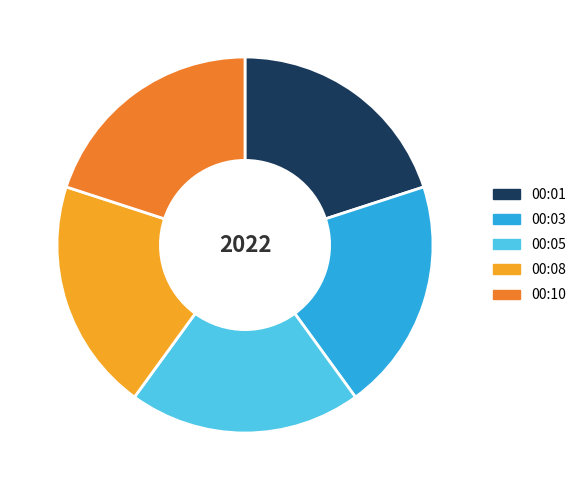

Do 00:03 and 00:10 together represent more than half of the pie?

No